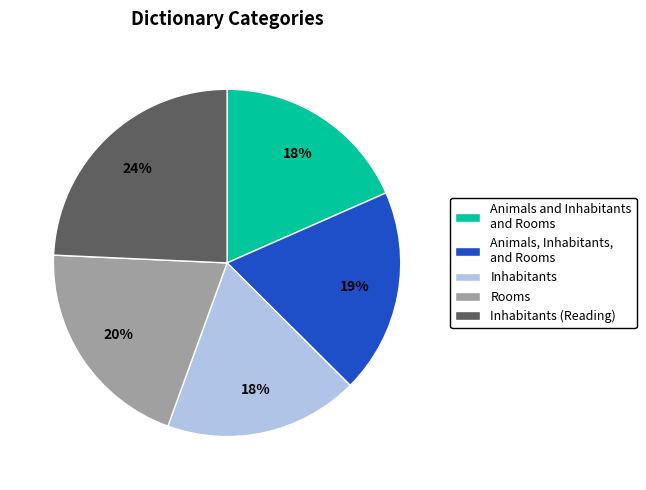

Is there a majority slice in this chart?

No